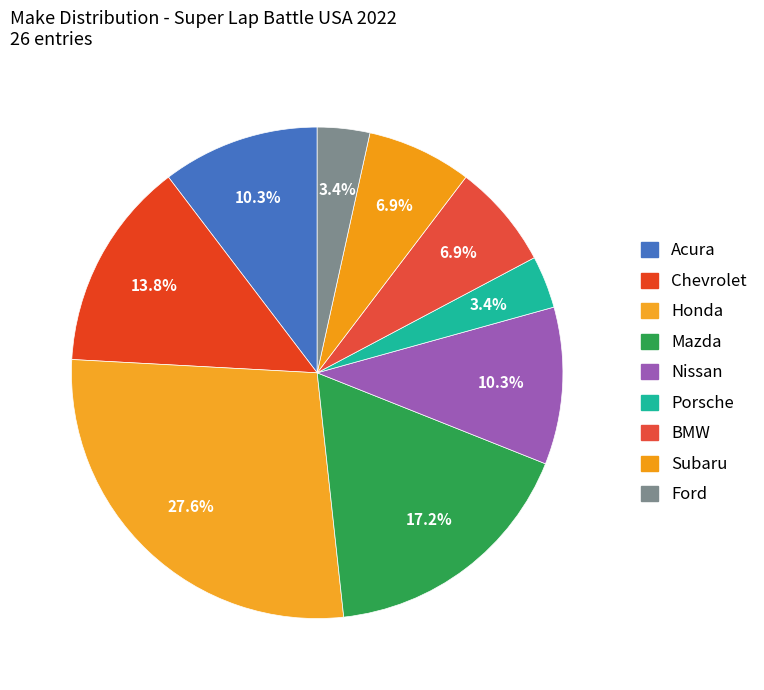

Rank the categories by value from lowest to highest.

Porsche, Ford, BMW, Subaru, Acura, Nissan, Chevrolet, Mazda, Honda